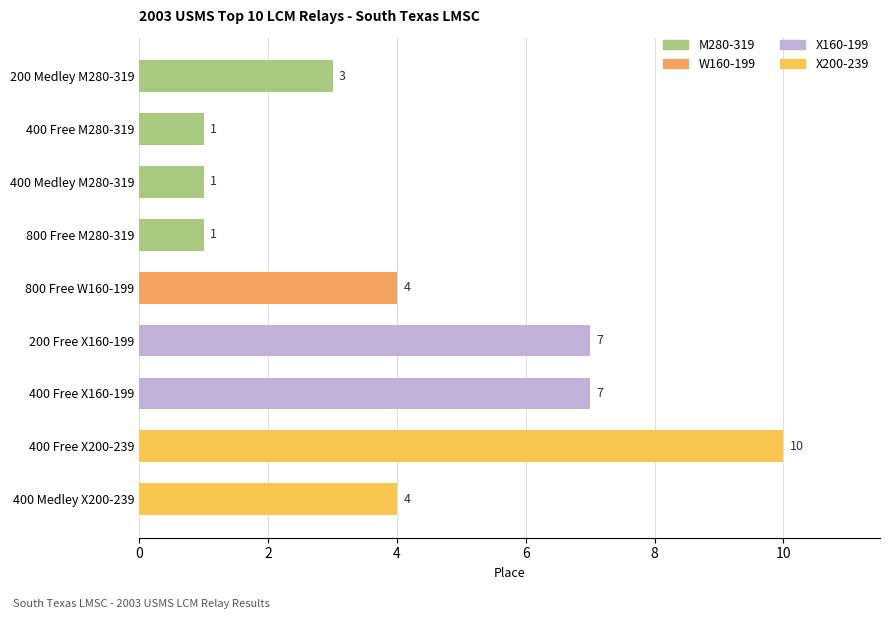

Which category has the highest value across all series?

400 Free X200-239